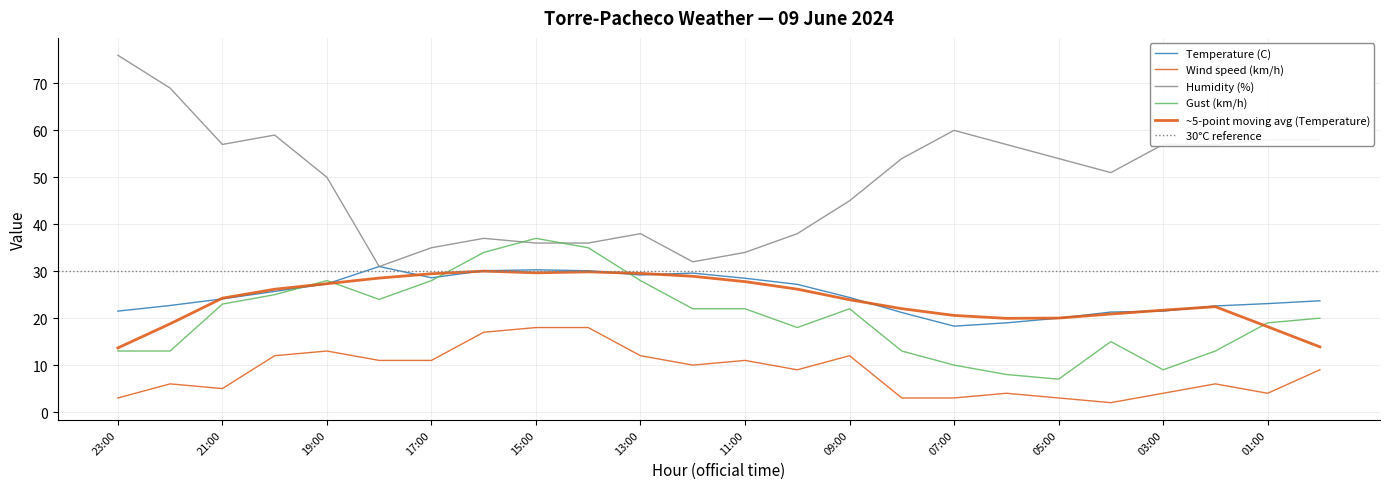

True or false: Wind speed (km/h) and Gust (km/h) cross at least once.

False